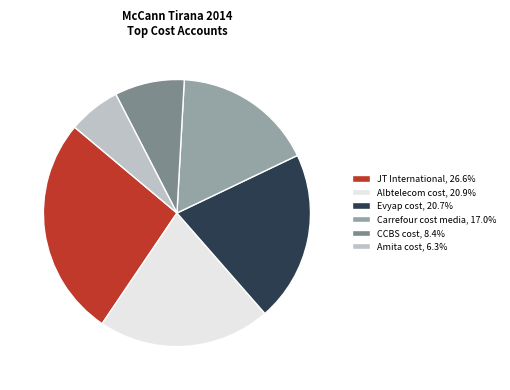

Is there a majority slice in this chart?

No